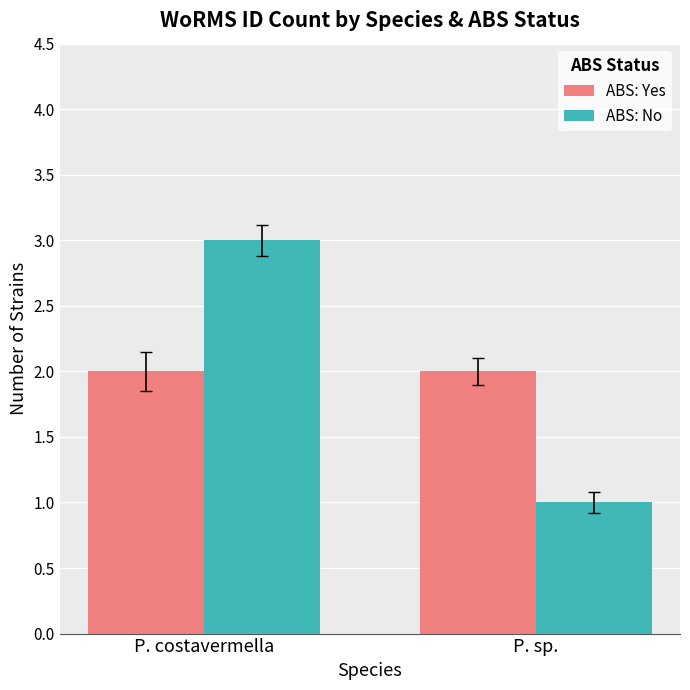

Is the value of ABS: No at P. costavermella greater than the value of ABS: Yes at P. costavermella?

Yes